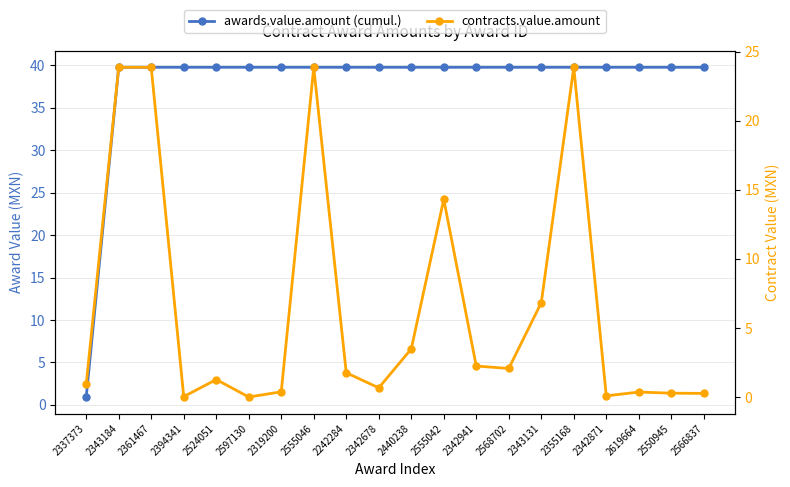

What position from the left is 2568702?

14